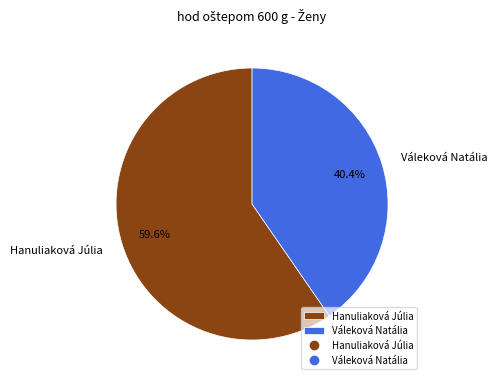

To the nearest percent, what is the average slice percentage?

50%